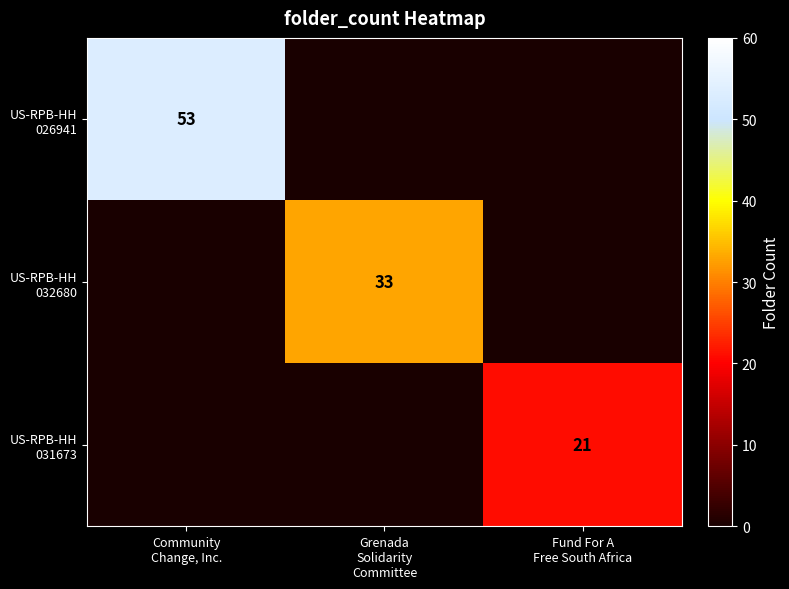

Which series has the widest spread of values?

US-RPB-HH 026941